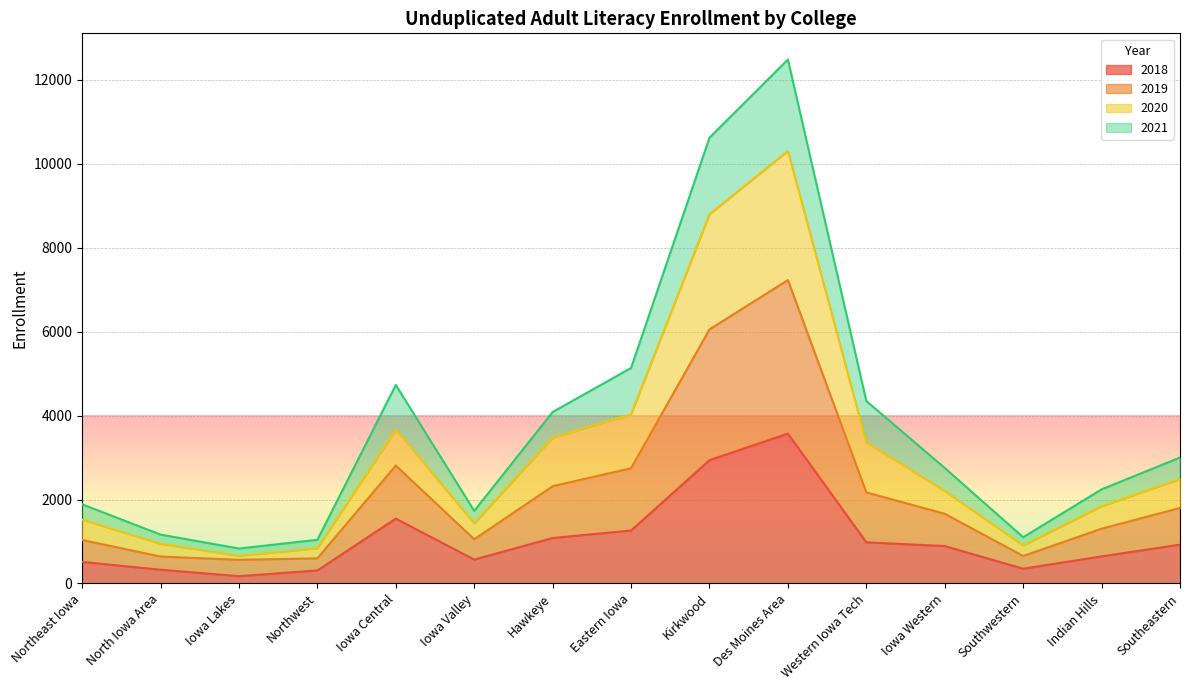

List the labels in order of 2018 value, largest first.

Des Moines Area, Kirkwood, Iowa Central, Eastern Iowa, Hawkeye, Western Iowa Tech, Southeastern, Iowa Western, Indian Hills, Iowa Valley, Northeast Iowa, Southwestern, North Iowa Area, Northwest, Iowa Lakes